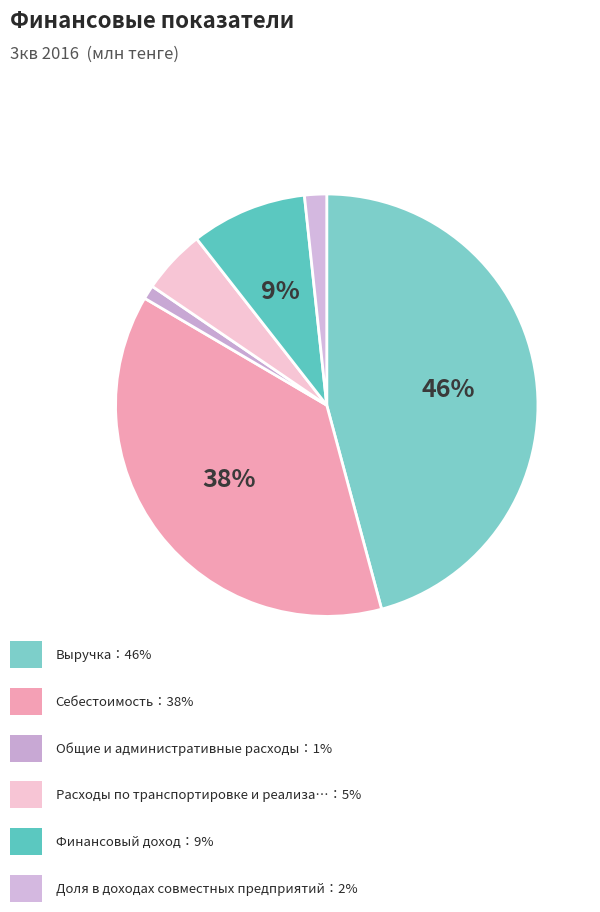

Rank the categories by value from lowest to highest.

Общие и административные расходы, Доля в доходах совместных предприятий, Расходы по транспортировке и реализации, Финансовый доход, Себестоимость, Выручка